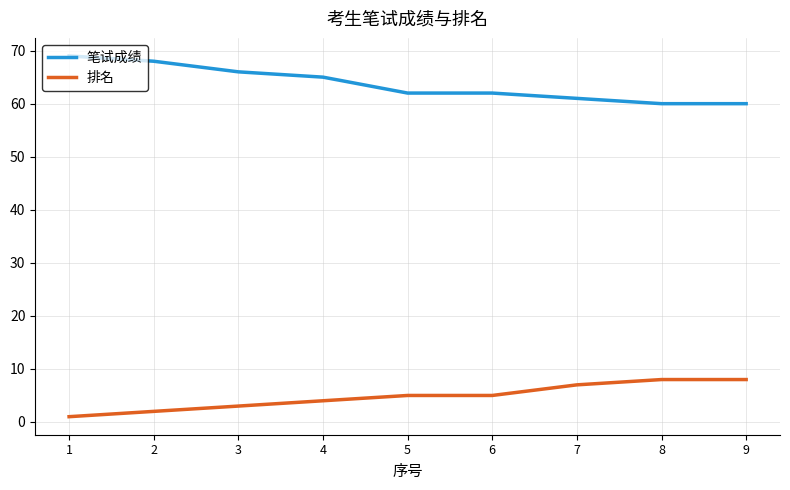

What is the total value across all series at 9?

68